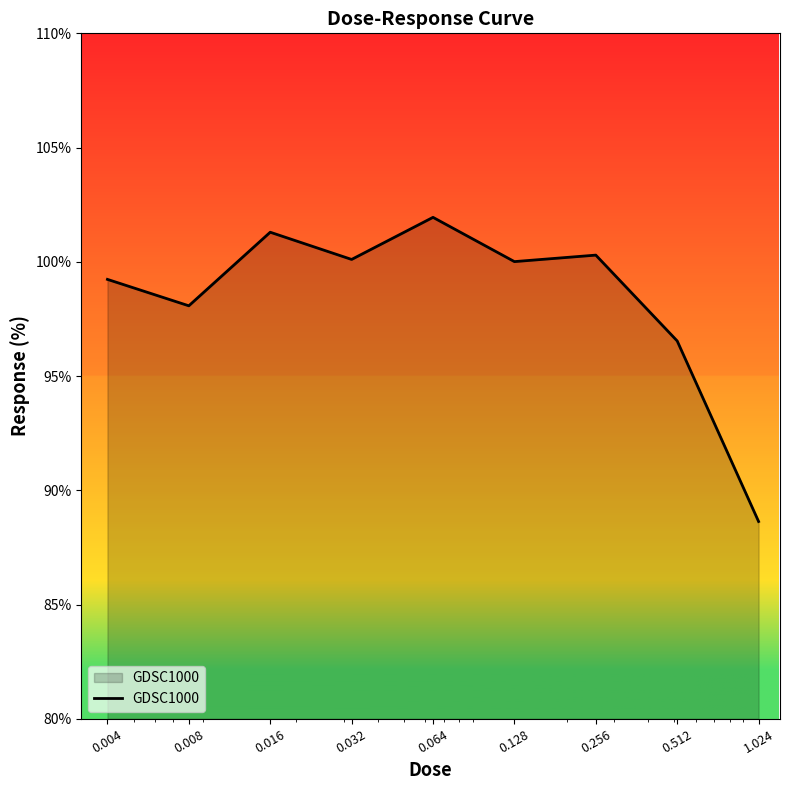

What is the minimum value shown in the chart?

88.6